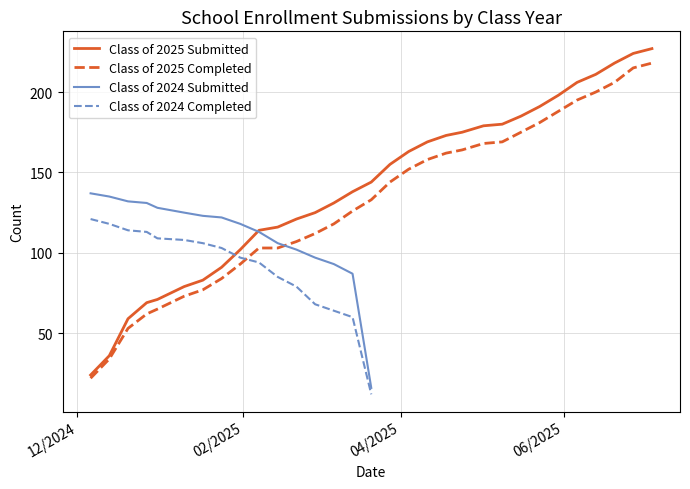

Is the value of Class of 2025 Submitted at 04/04/2025 greater than the value of Class of 2025 Completed at 02/28/2025?

Yes